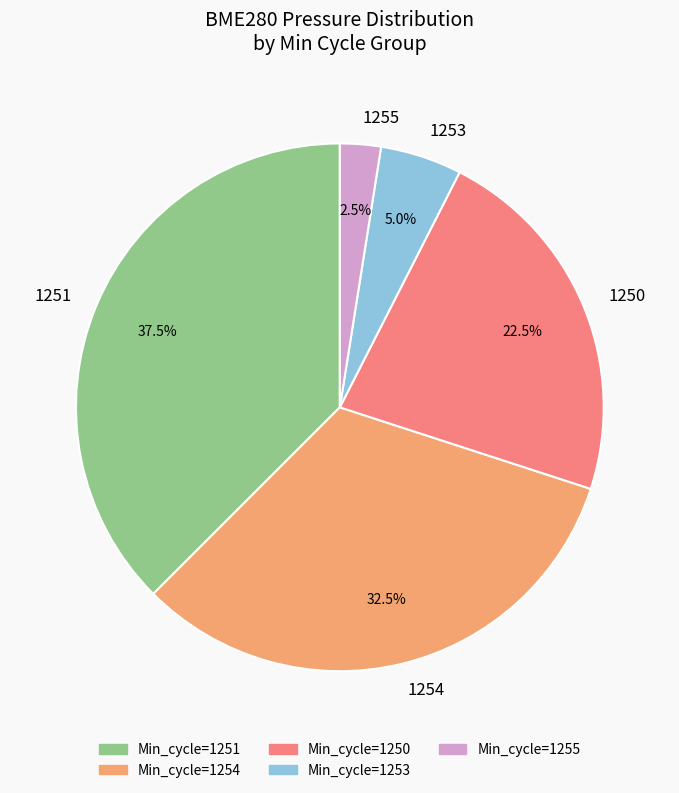

Combined, do 1253 and 1251 account for over 50%?

No